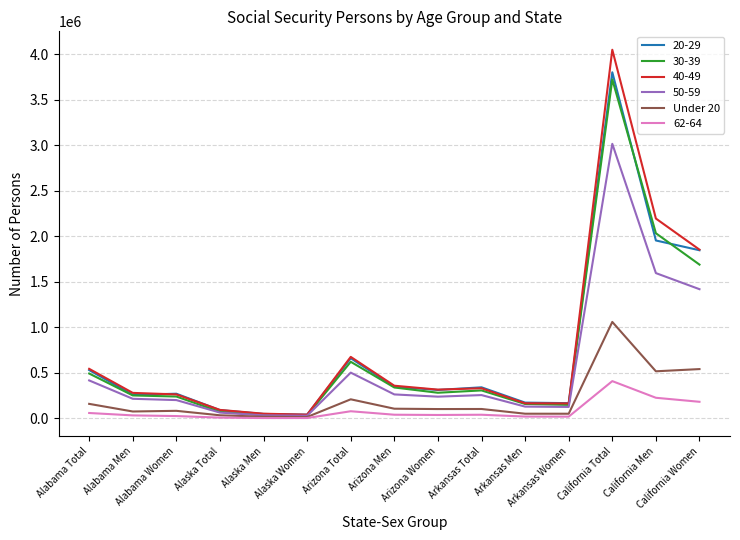

What is the greatest value displayed?

4050216